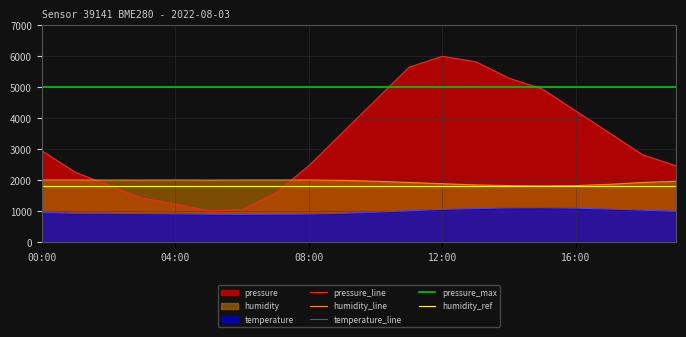

Reading left to right, extract all data points from this chart.

pressure: 2945.8	2253.5	1826.2	1415.9	1221.2	1000.0	1044.2	1575.2	2460.2	3522.1	4584.1	5646.0	6000.0	5823.0	5292.0	4938.1	4230.1	3522.1	2814.2	2460.2
temperature: 949.5	926.0	924.5	915.0	905.0	895.0	890.0	892.5	900.0	925.0	960.0	1005.0	1050.0	1075.0	1100.0	1105.0	1090.0	1060.0	1025.0	990.0
humidity: 2000.0	2000.0	1997.4	1996.8	2000.0	1995.6	2000.0	2000.0	2000.0	1990.0	1960.0	1920.0	1880.0	1840.0	1820.0	1810.0	1820.0	1860.0	1920.0	1960.0